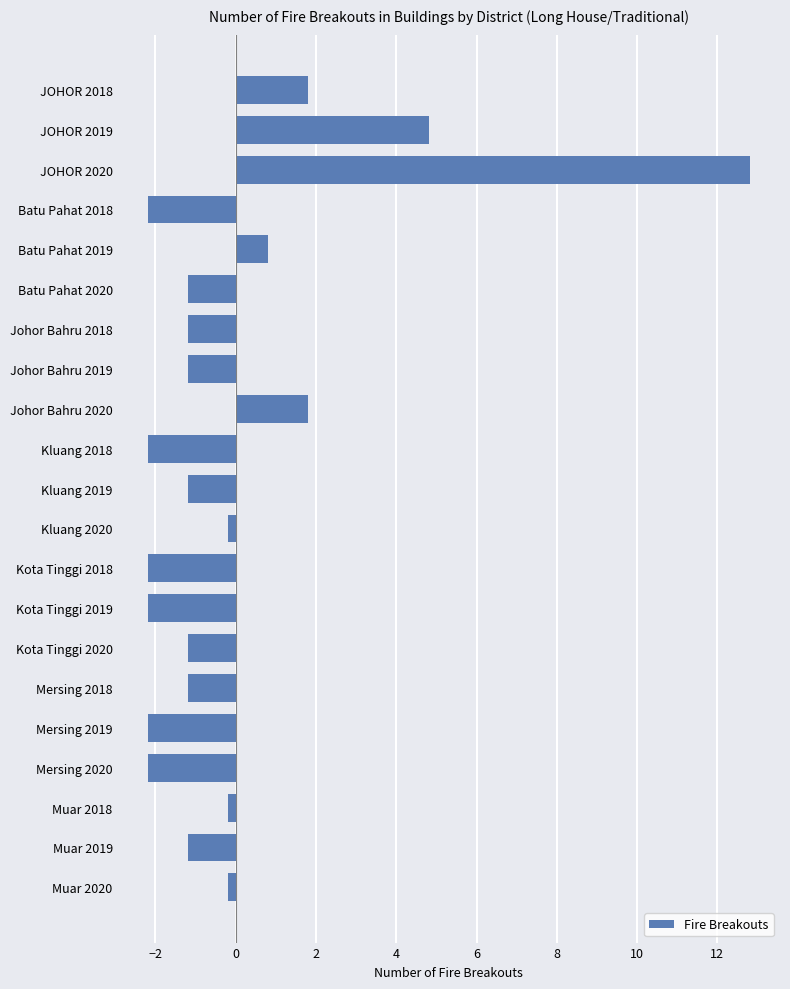

What position from the top is Johor Bahru 2018?

7